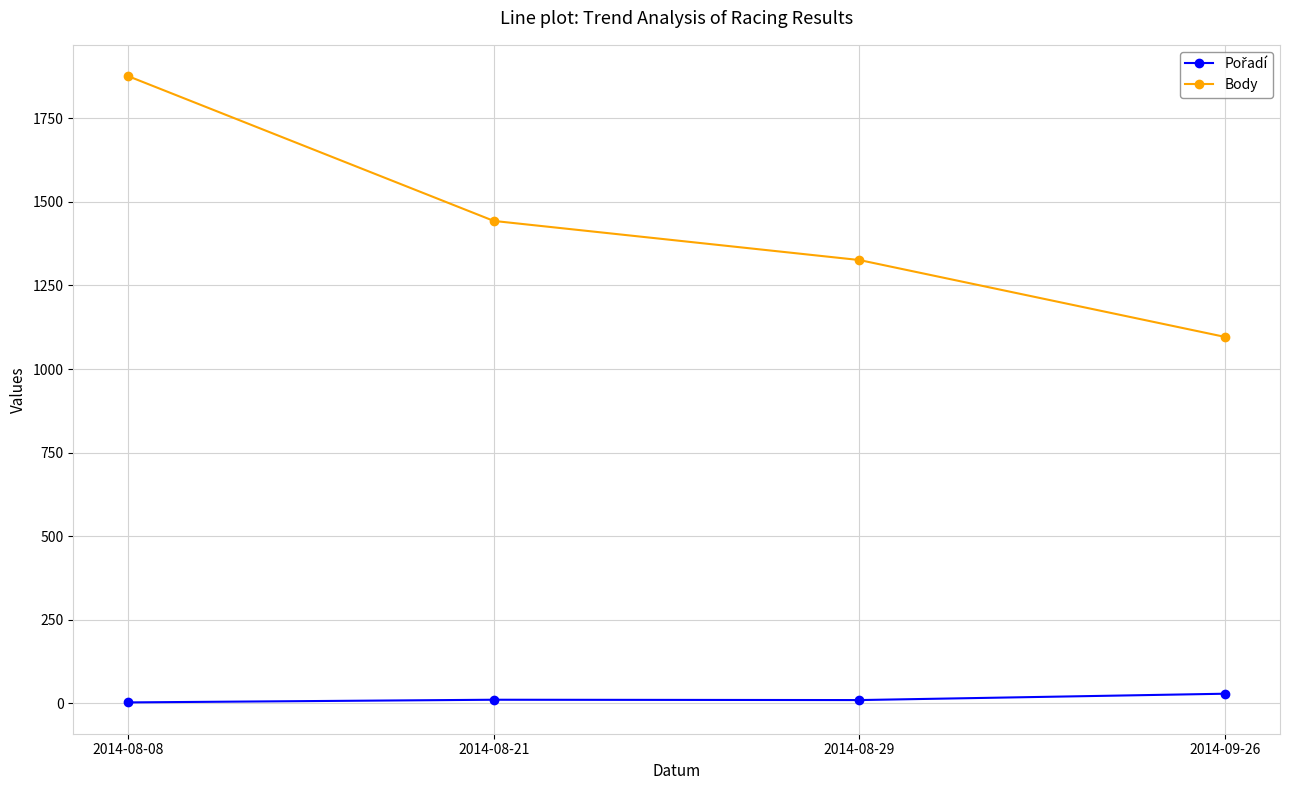

What is the label of the 1st point from the left?

2014-08-08